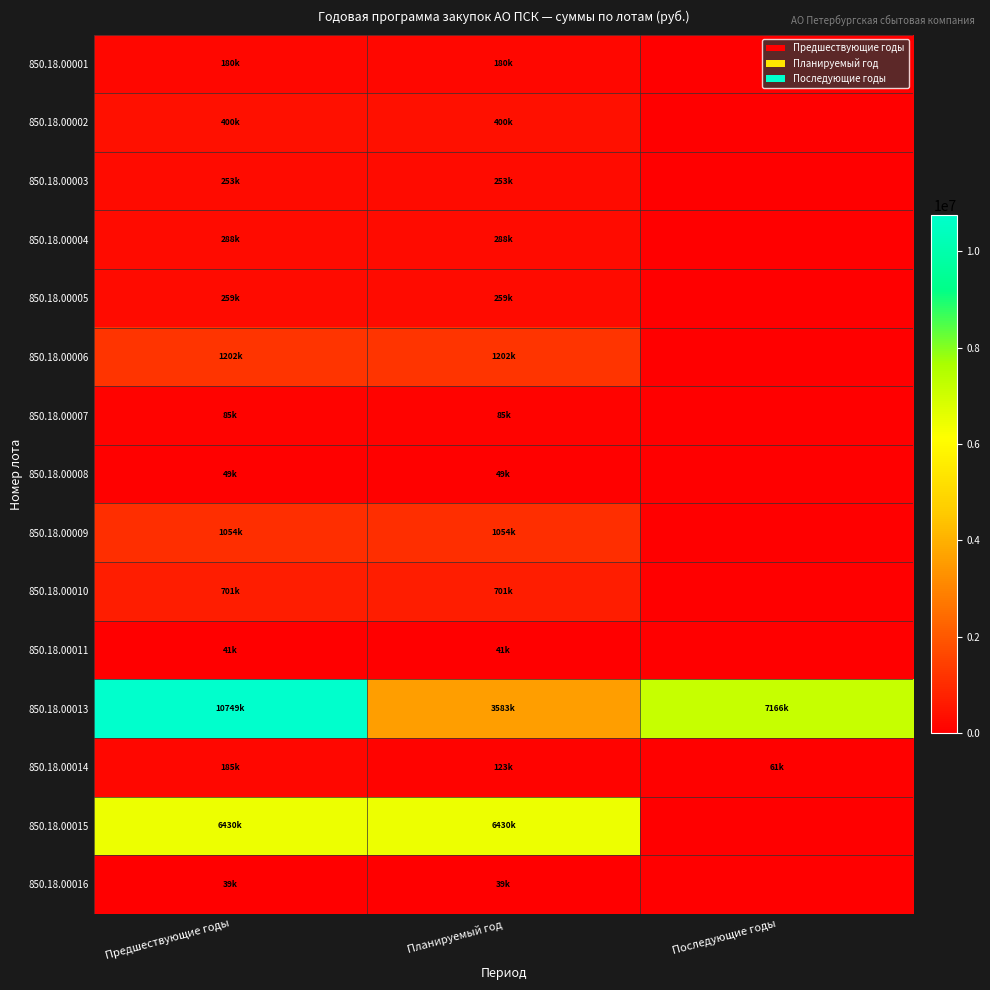

Which series has the largest total across all categories?

850.18.00013